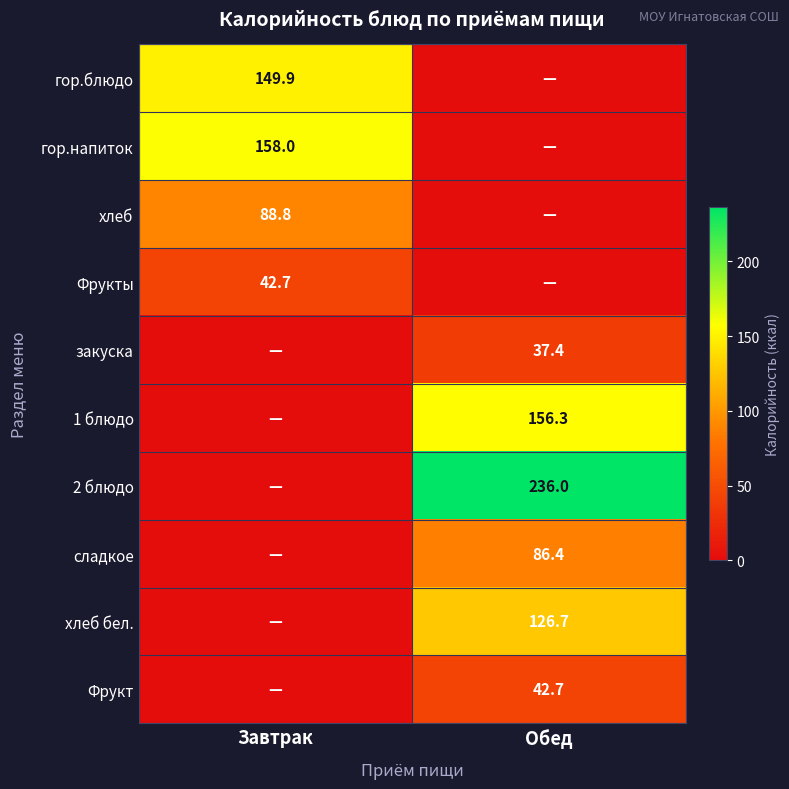

The гор.блюдо series shows 62.2 at Завтрак. True or false?

False